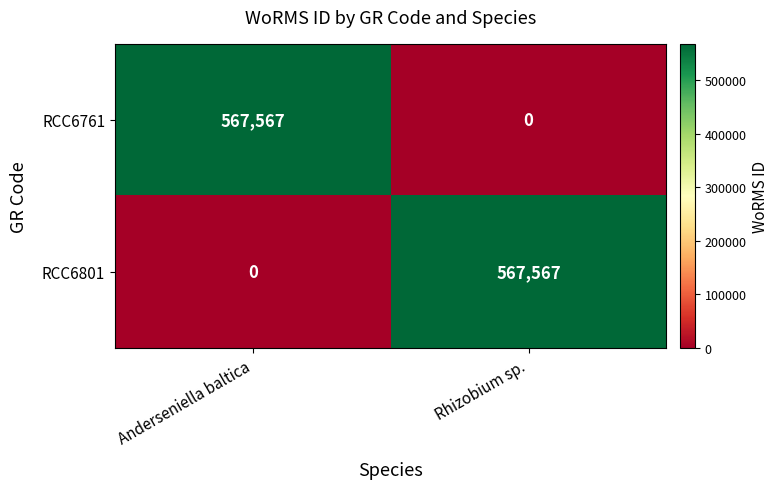

Which category has the lowest value in the RCC6801 series?

Anderseniella baltica